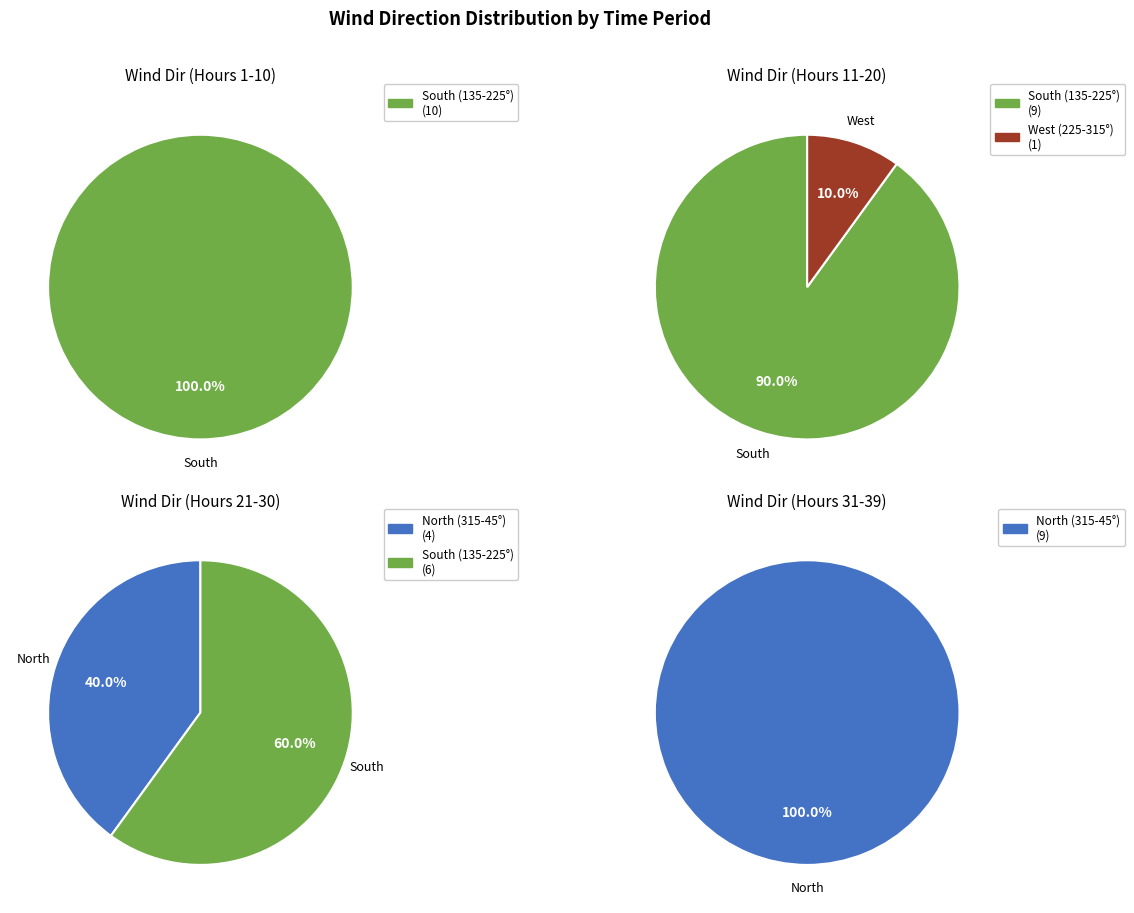

Do 10 and 8 together represent more than half of the pie?

No